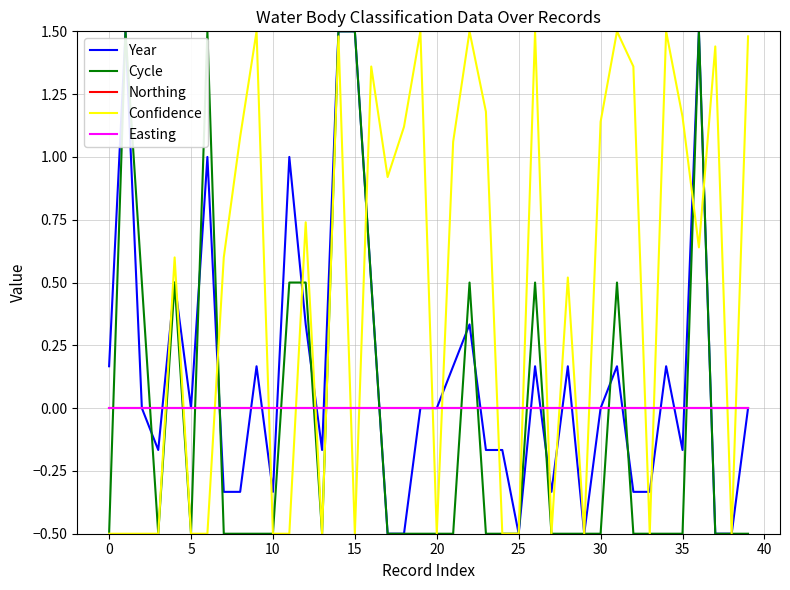

Is this an area chart (filled region under the line)?

No